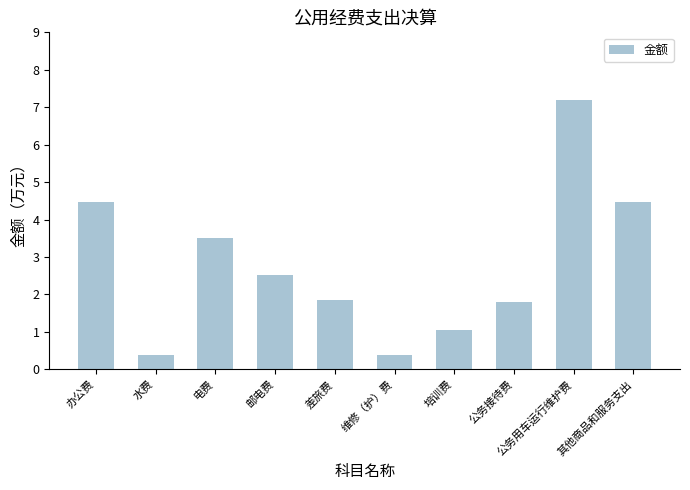

The chart shows a value of 7.2 at 办公费. True or false?

False